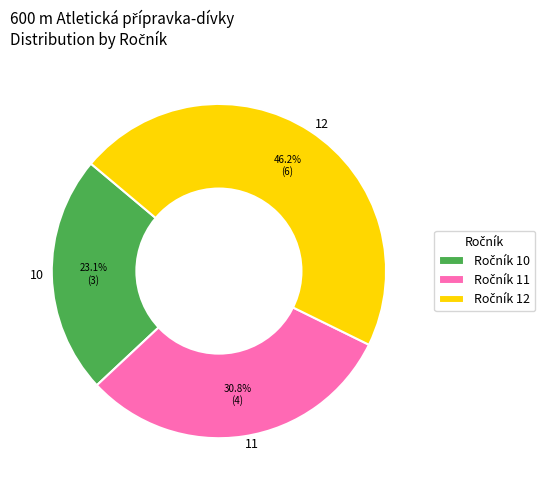

Count the number of slices in the pie.

3